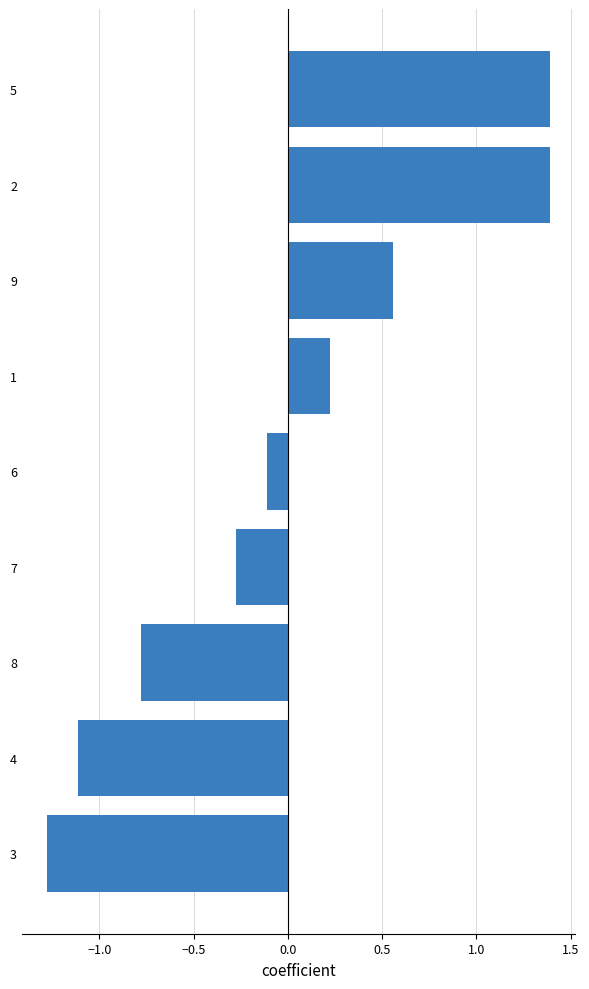

The value at 6 is -0.1. True or false?

True